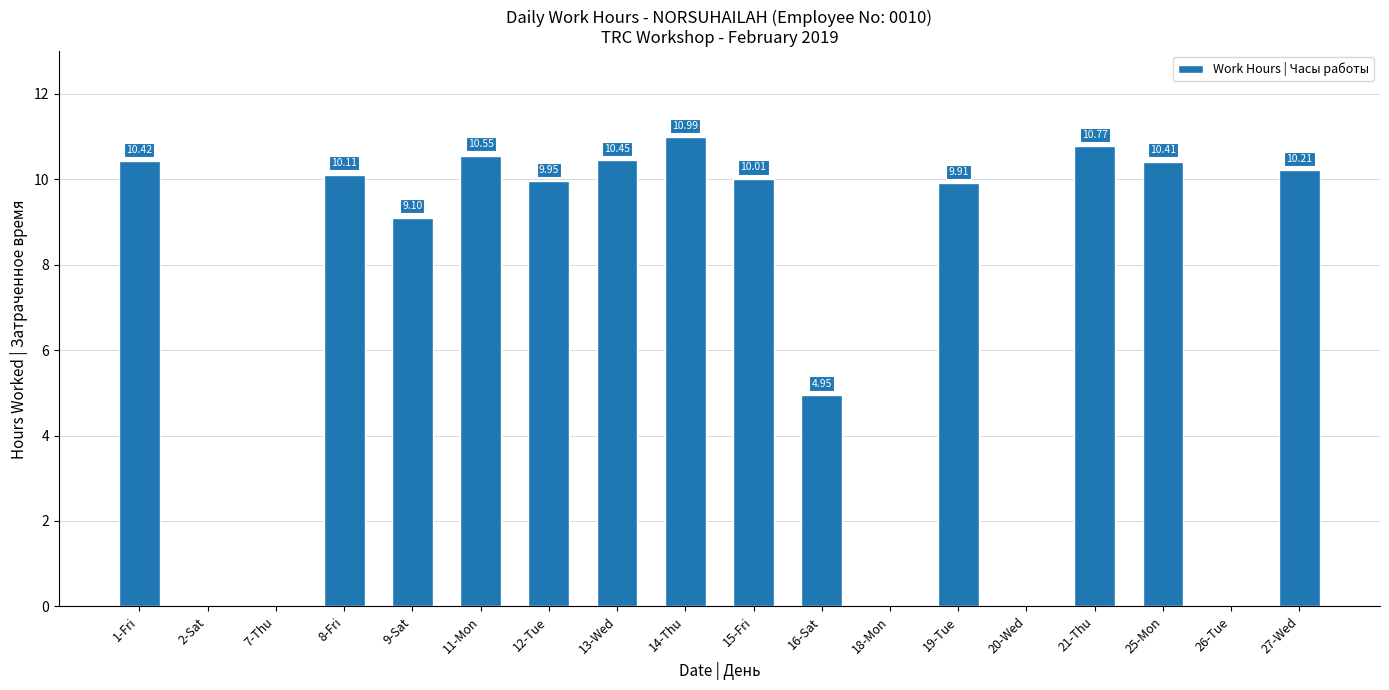

What is the sum of the values at 15-Fri and 13-Wed?

20.5